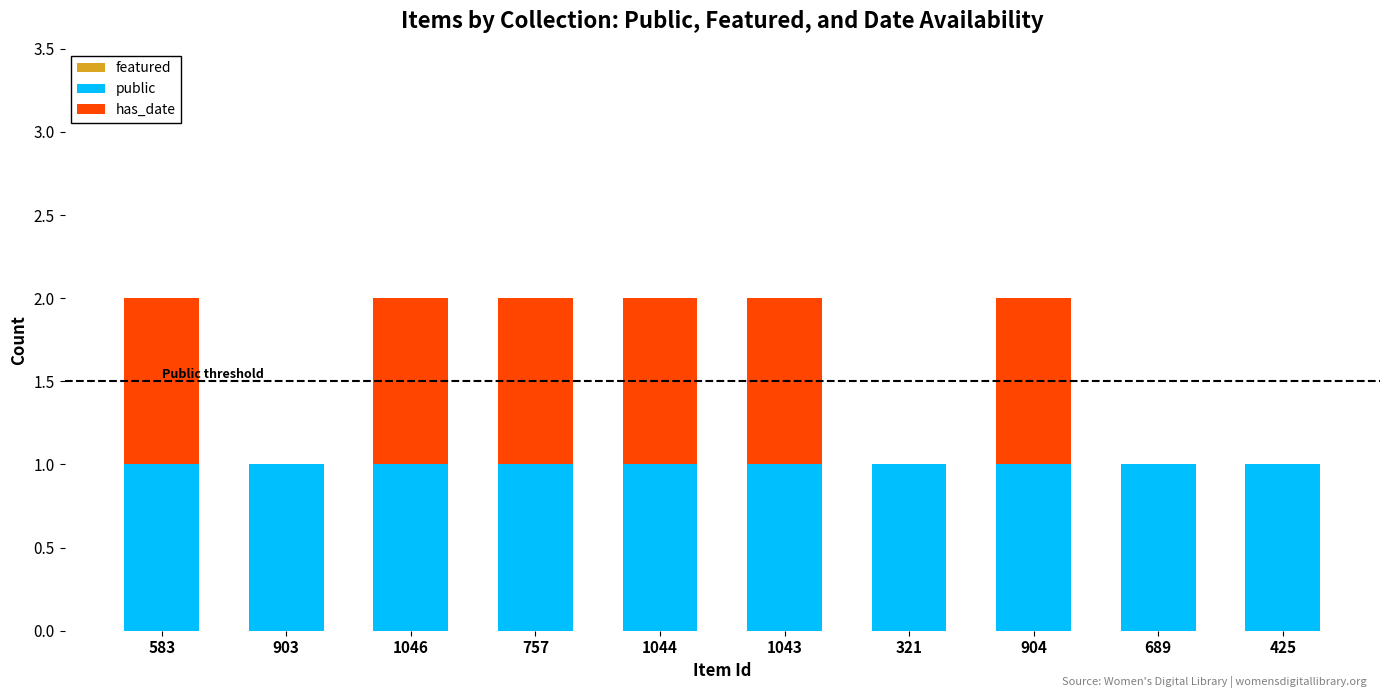

What is the sum of all public values?

10